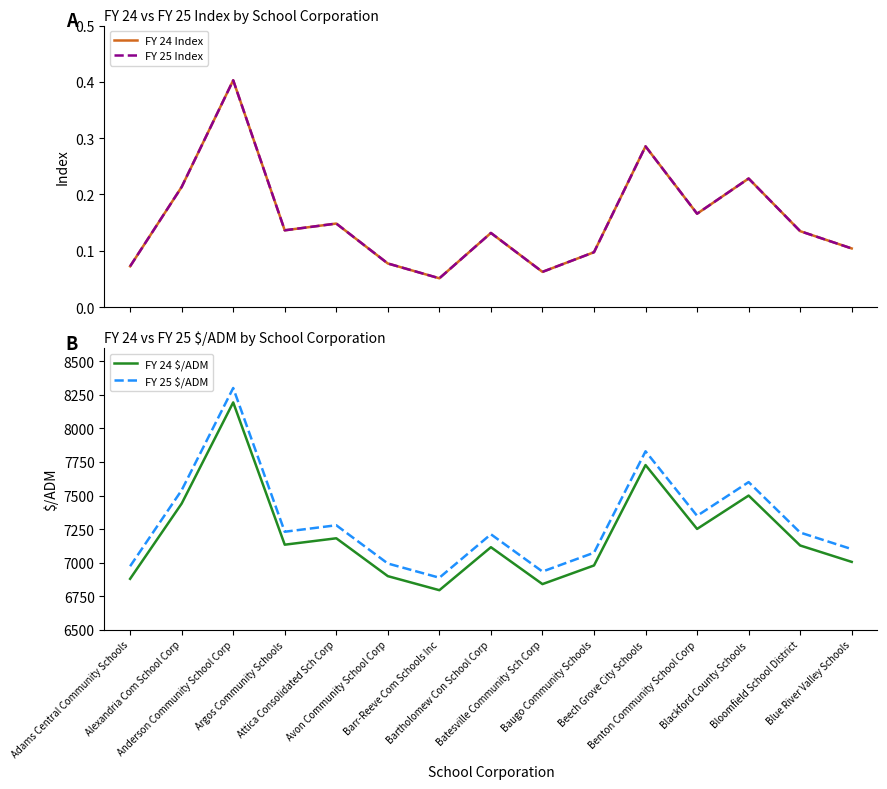

Reading left to right, transcribe all the data shown in this chart.

FY 24 Index: Adams Central Community Schools=0.1	Alexandria Com School Corp=0.2	Anderson Community School Corp=0.4	Argos Community Schools=0.1	Attica Consolidated Sch Corp=0.1	Avon Community School Corp=0.1	Barr-Reeve Com Schools Inc=0.1	Bartholomew Con School Corp=0.1	Batesville Community Sch Corp=0.1	Baugo Community Schools=0.1	Beech Grove City Schools=0.3	Benton Community School Corp=0.2	Blackford County Schools=0.2	Bloomfield School District=0.1	Blue River Valley Schools=0.1
FY 25 Index: Adams Central Community Schools=0.1	Alexandria Com School Corp=0.2	Anderson Community School Corp=0.4	Argos Community Schools=0.1	Attica Consolidated Sch Corp=0.1	Avon Community School Corp=0.1	Barr-Reeve Com Schools Inc=0.1	Bartholomew Con School Corp=0.1	Batesville Community Sch Corp=0.1	Baugo Community Schools=0.1	Beech Grove City Schools=0.3	Benton Community School Corp=0.2	Blackford County Schools=0.2	Bloomfield School District=0.1	Blue River Valley Schools=0.1
FY 24 $/ADM: Adams Central Community Schools=6878.8	Alexandria Com School Corp=7440.0	Anderson Community School Corp=8194.4	Argos Community Schools=7133.3	Attica Consolidated Sch Corp=7181.1	Avon Community School Corp=6898.7	Barr-Reeve Com Schools Inc=6793.9	Bartholomew Con School Corp=7114.6	Batesville Community Sch Corp=6839.3	Baugo Community Schools=6978.3	Beech Grove City Schools=7727.1	Benton Community School Corp=7250.8	Blackford County Schools=7499.7	Bloomfield School District=7127.3	Blue River Valley Schools=7005.0
FY 25 $/ADM: Adams Central Community Schools=6972.7	Alexandria Com School Corp=7539.7	Anderson Community School Corp=8301.9	Argos Community Schools=7229.9	Attica Consolidated Sch Corp=7278.2	Avon Community School Corp=6992.9	Barr-Reeve Com Schools Inc=6887.0	Bartholomew Con School Corp=7211.0	Batesville Community Sch Corp=6932.9	Baugo Community Schools=7073.3	Beech Grove City Schools=7829.9	Benton Community School Corp=7348.6	Blackford County Schools=7600.1	Bloomfield School District=7223.8	Blue River Valley Schools=7100.3